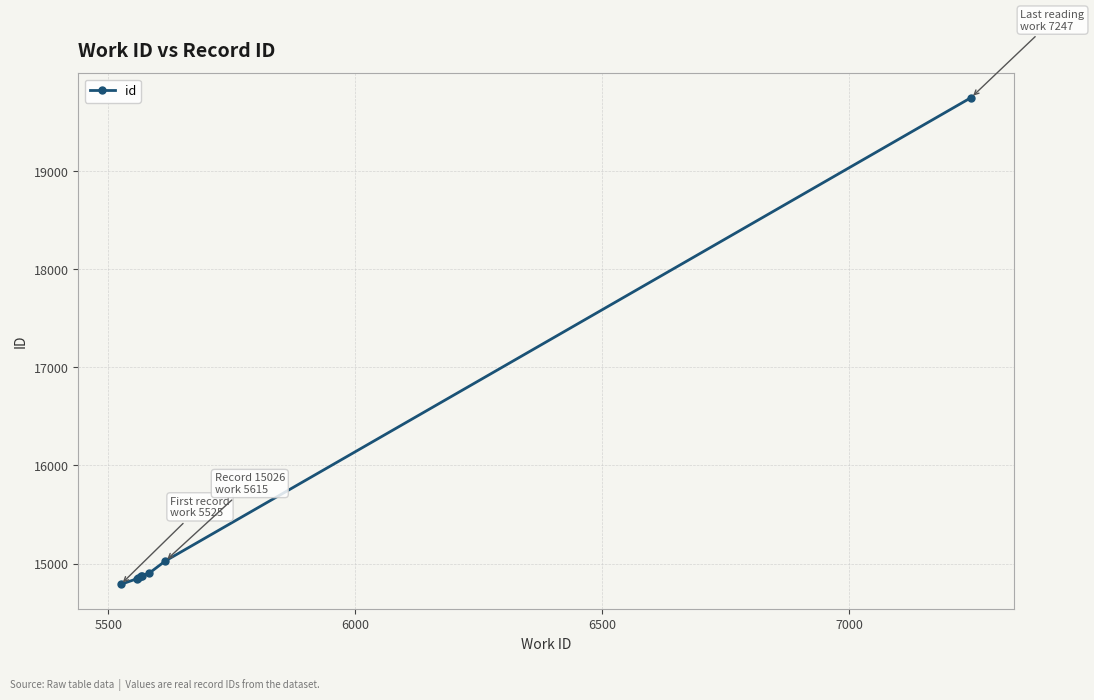

How many distinct data groups are displayed?

1